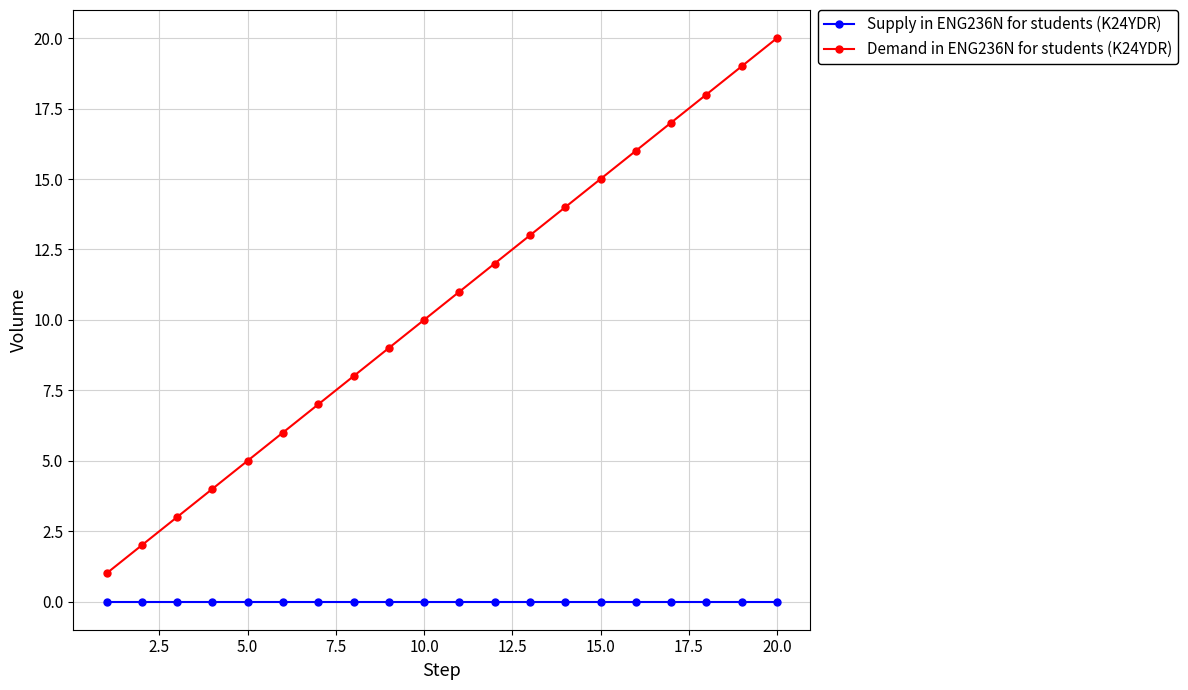

Rank the series by their average value, from highest to lowest.

Demand in ENG236N for students (K24YDR), Supply in ENG236N for students (K24YDR)